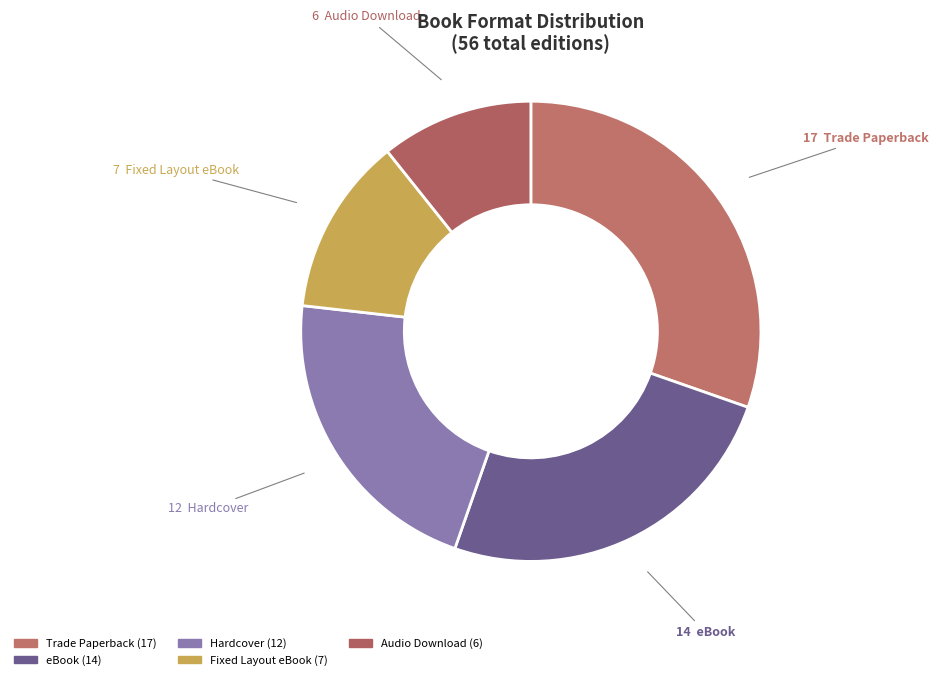

Rank the categories by value from lowest to highest.

Audio Download, Fixed Layout eBook, Hardcover, eBook, Trade Paperback